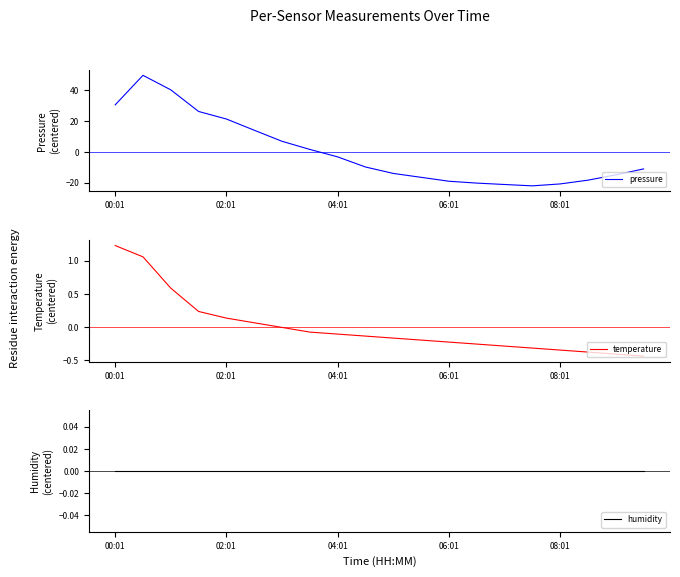

What is the minimum value for pressure?

-22.0